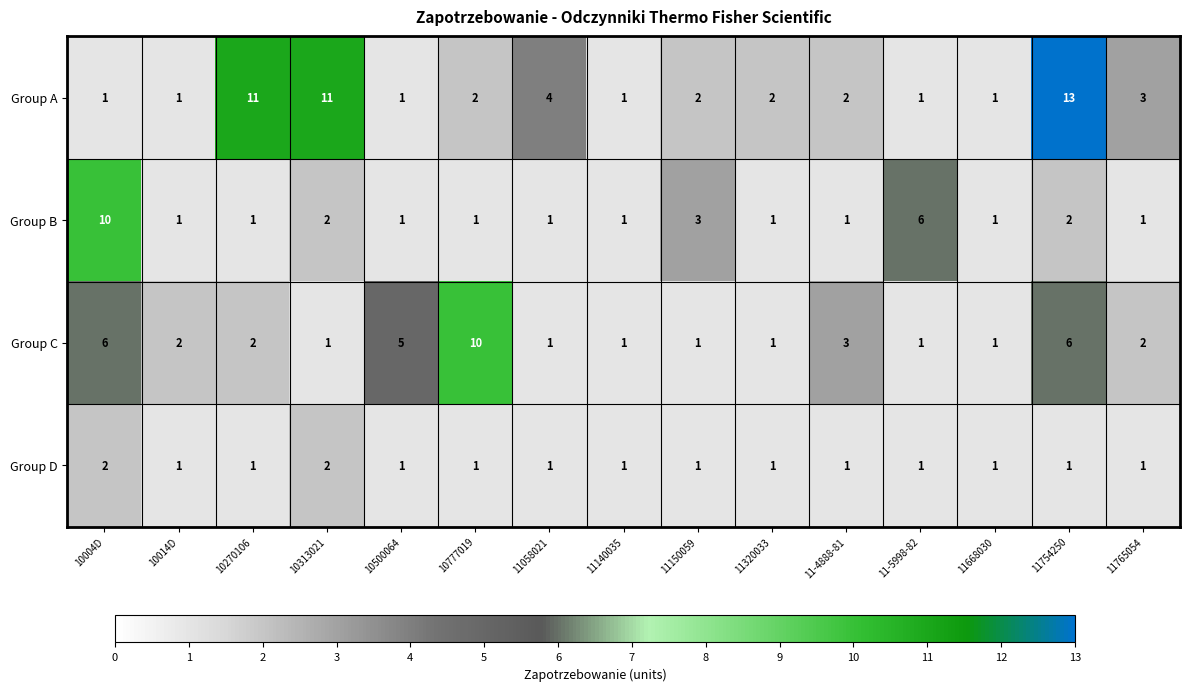

What is the spread (max minus min) of values at 10313021?

10